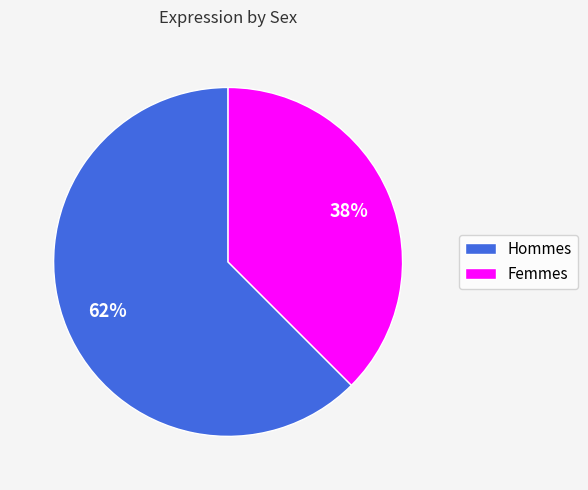

To the nearest percent, what is the average slice percentage?

50%